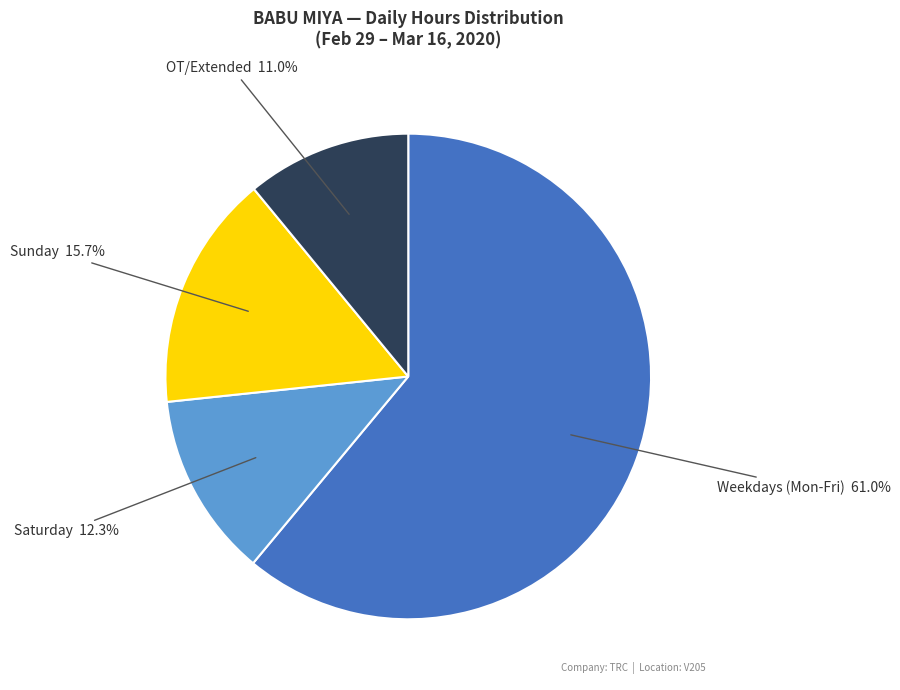

Does any single category account for the majority?

Yes